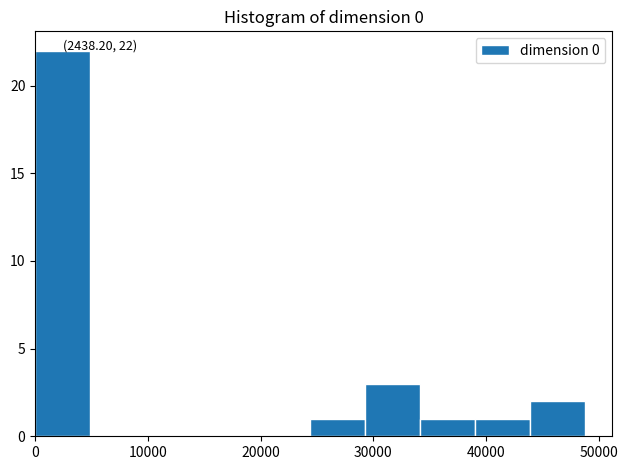

Over which range of the x-axis is the bar tallest?

0 to 5000